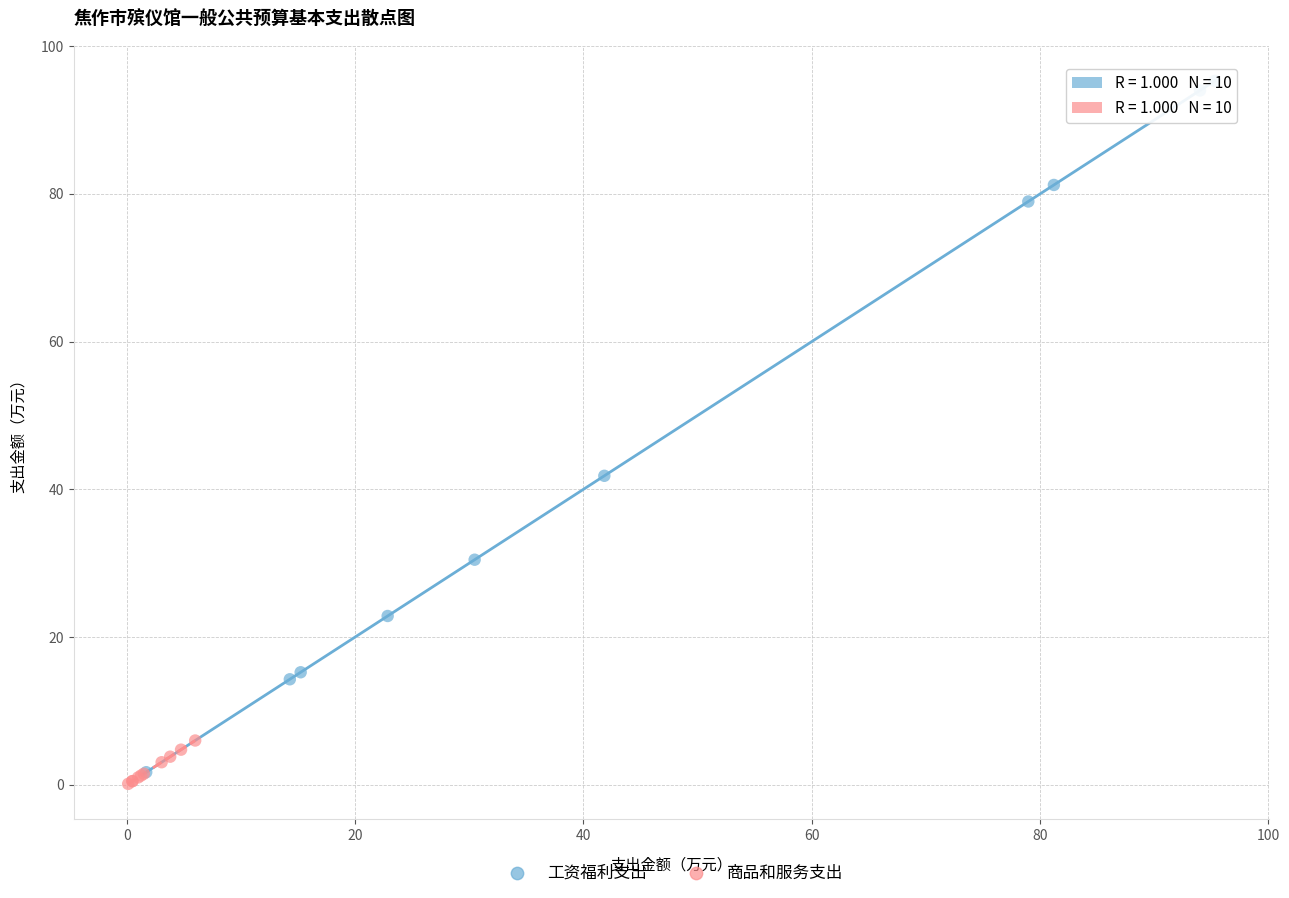

Which series contains the lowest Y value?

商品和服务支出